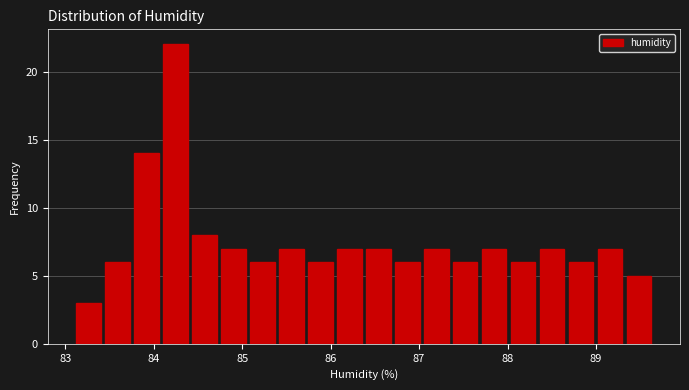

Around what value on the x-axis is the tallest bar? Give the approximate position of its centre, as read against the axis.

84.2